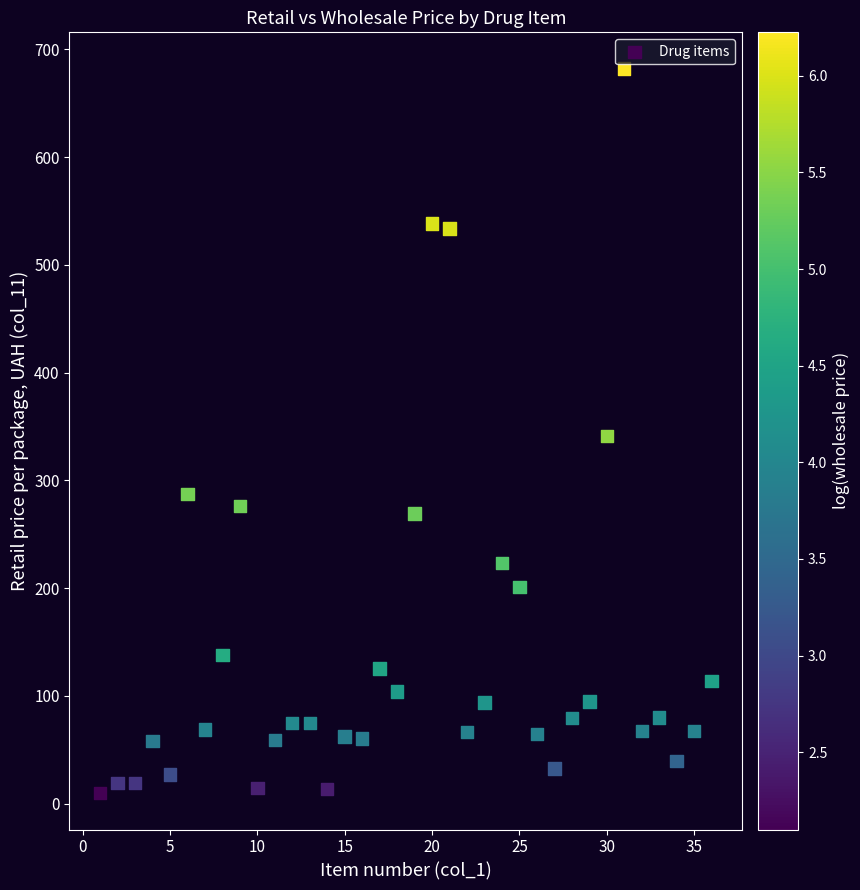

What is the range of X values (max minus min)?

35.0